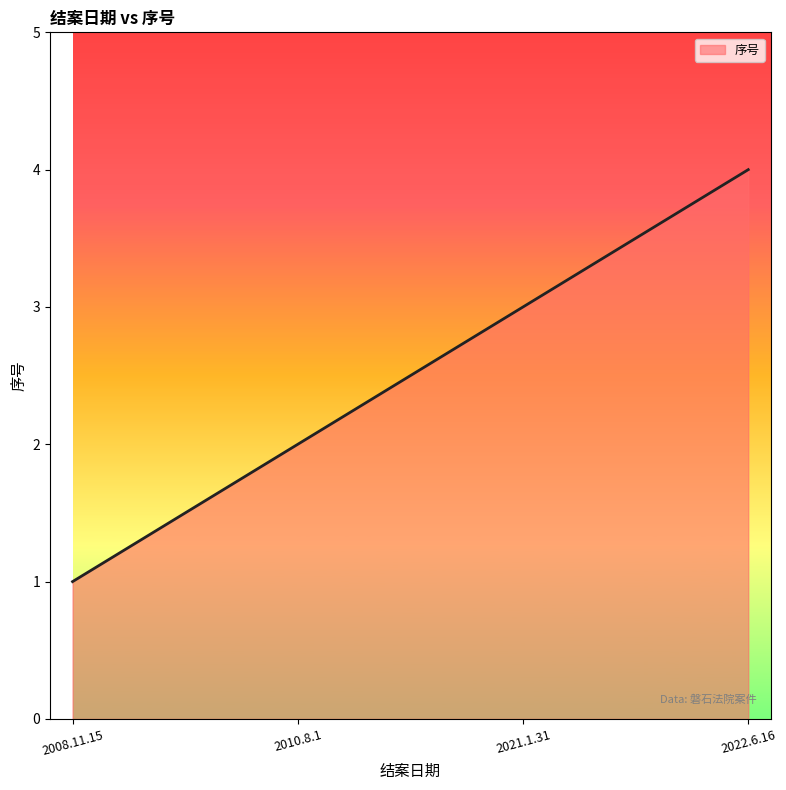

Is it true that the value at 2010.8.1 is 1?

False